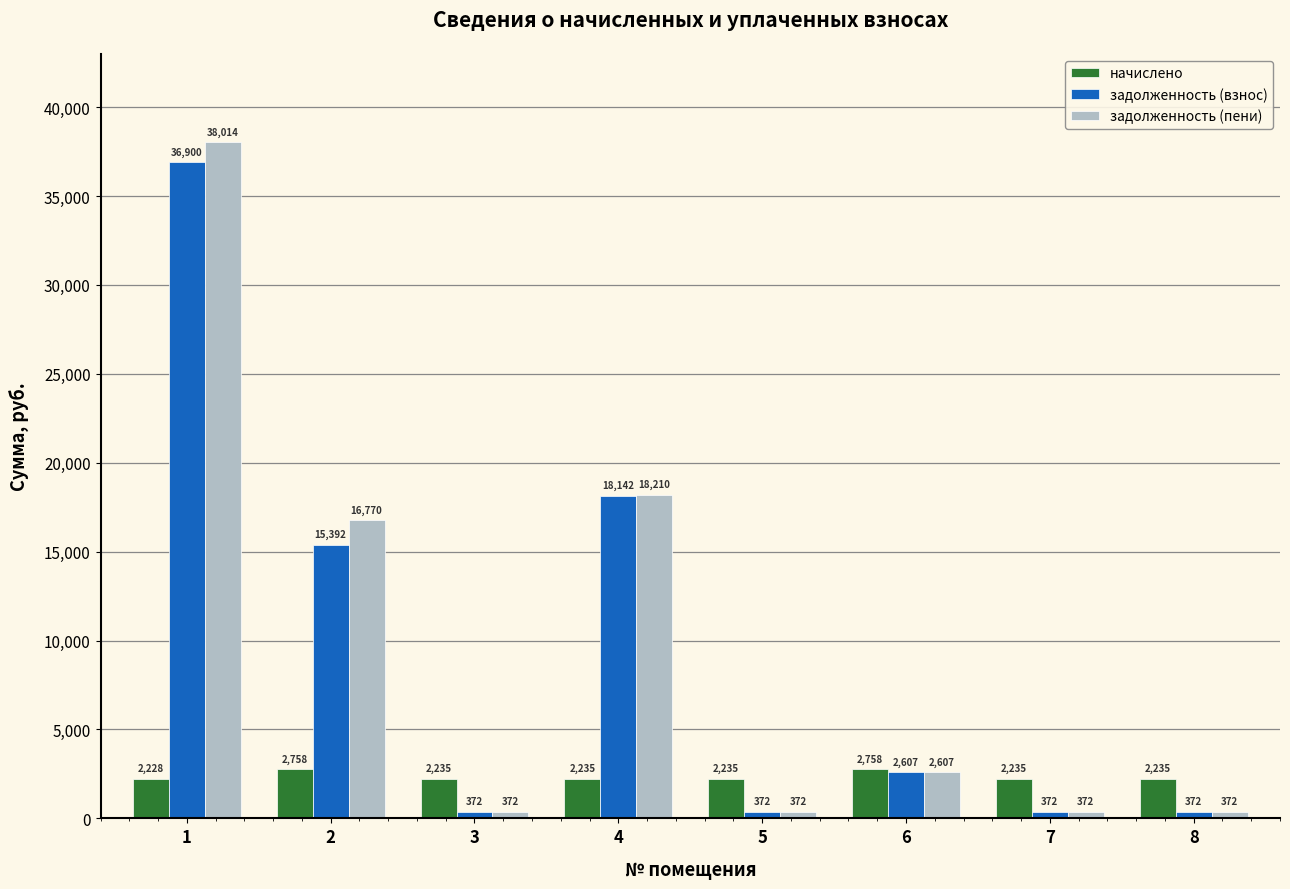

Which series has the largest range (max minus min)?

задолженность (пени)